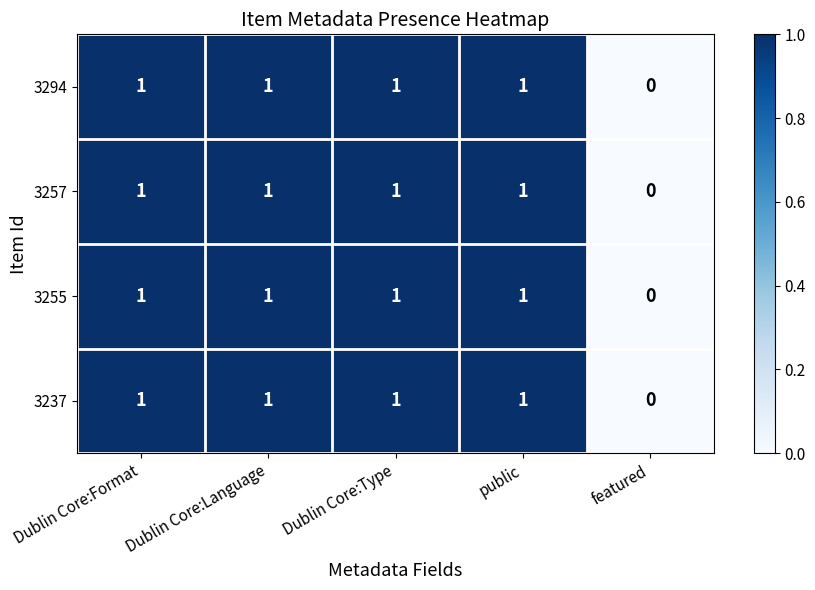

What is the sum of all 3237 values?

4